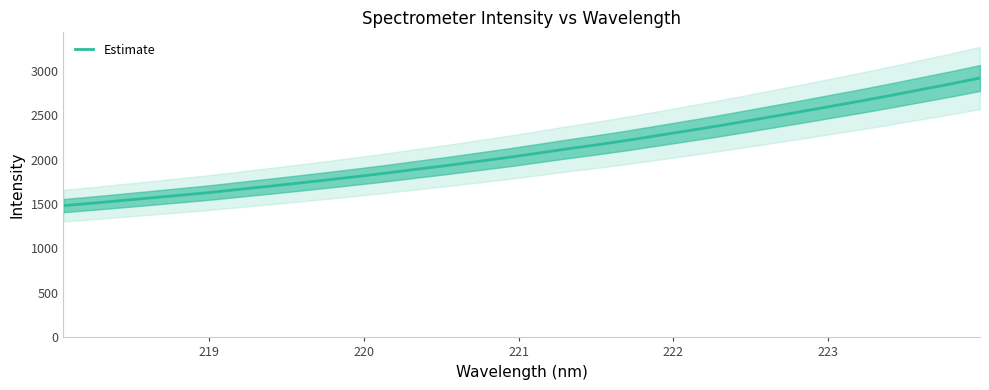

Does the chart display data point markers on the line(s)?

No